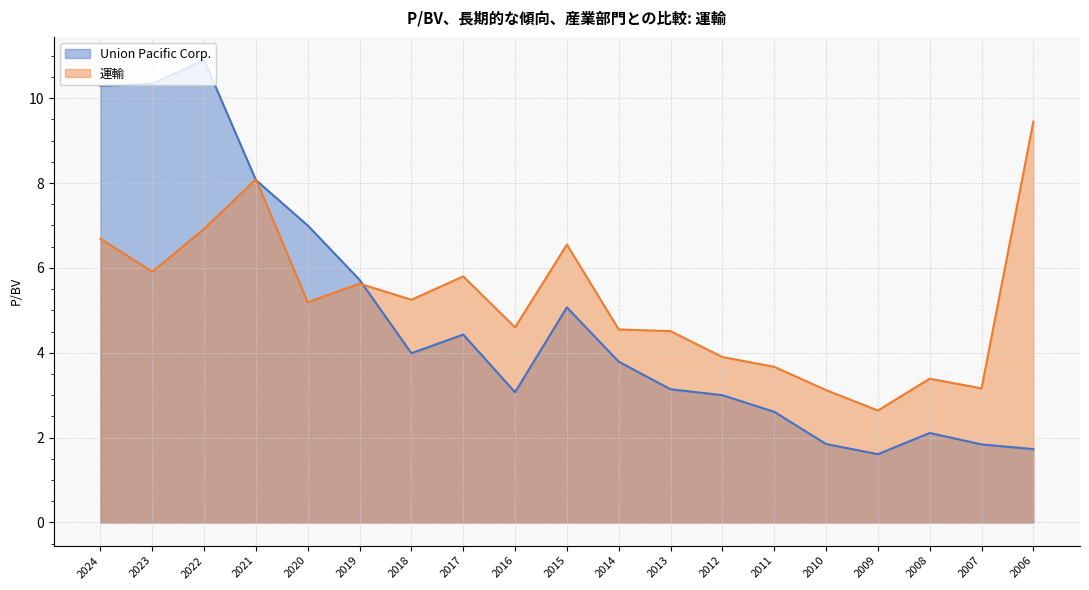

Count the number of data series in this chart.

2